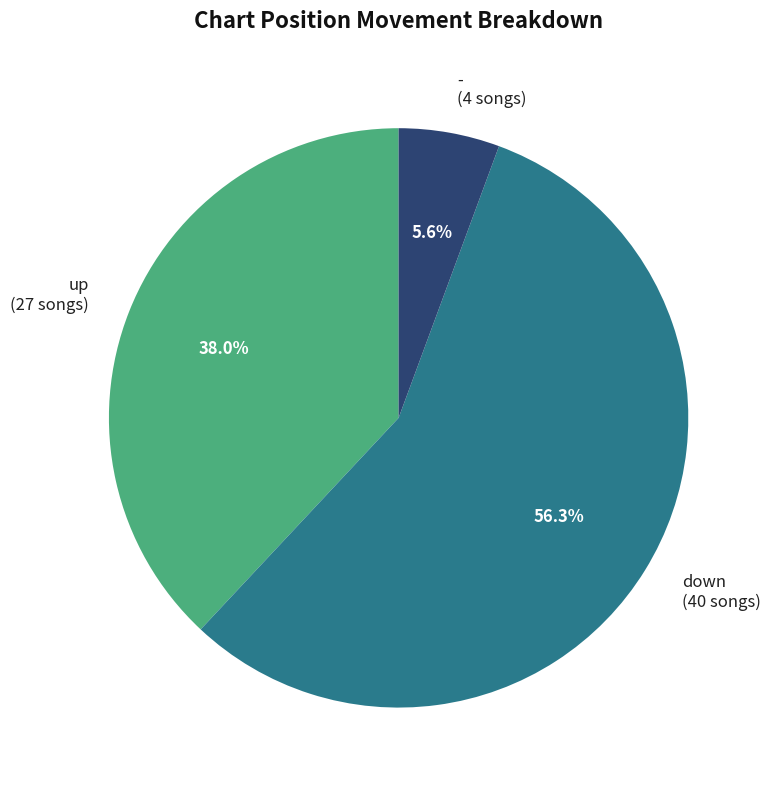

How much of the chart is everything except -?

94.4%